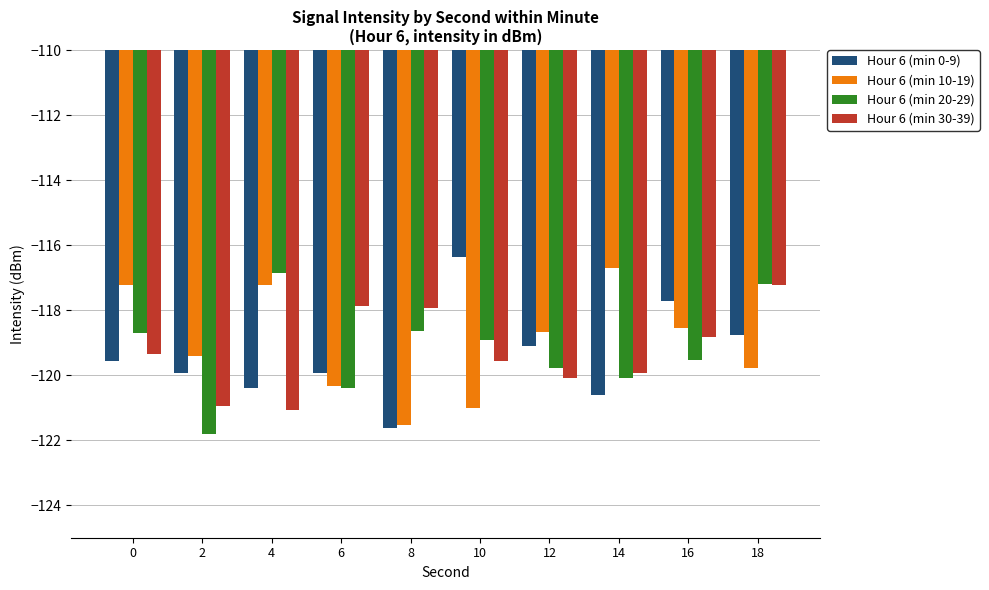

List the series in order of their peak value, highest first.

Hour 6 (min 0-9), Hour 6 (min 10-19), Hour 6 (min 20-29), Hour 6 (min 30-39)